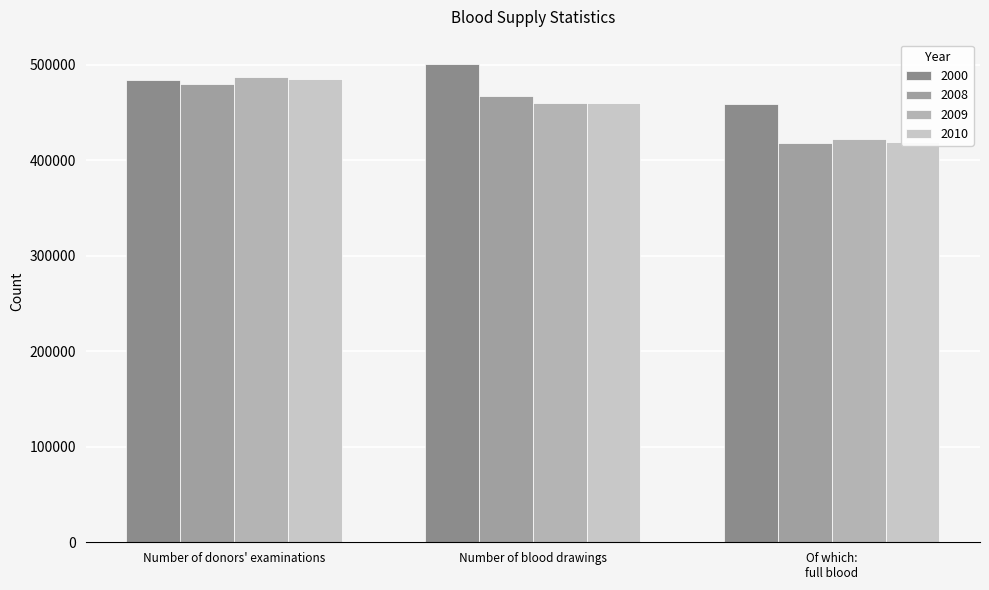

Which category has the highest value in the 2010 series?

Number of donors' examinations